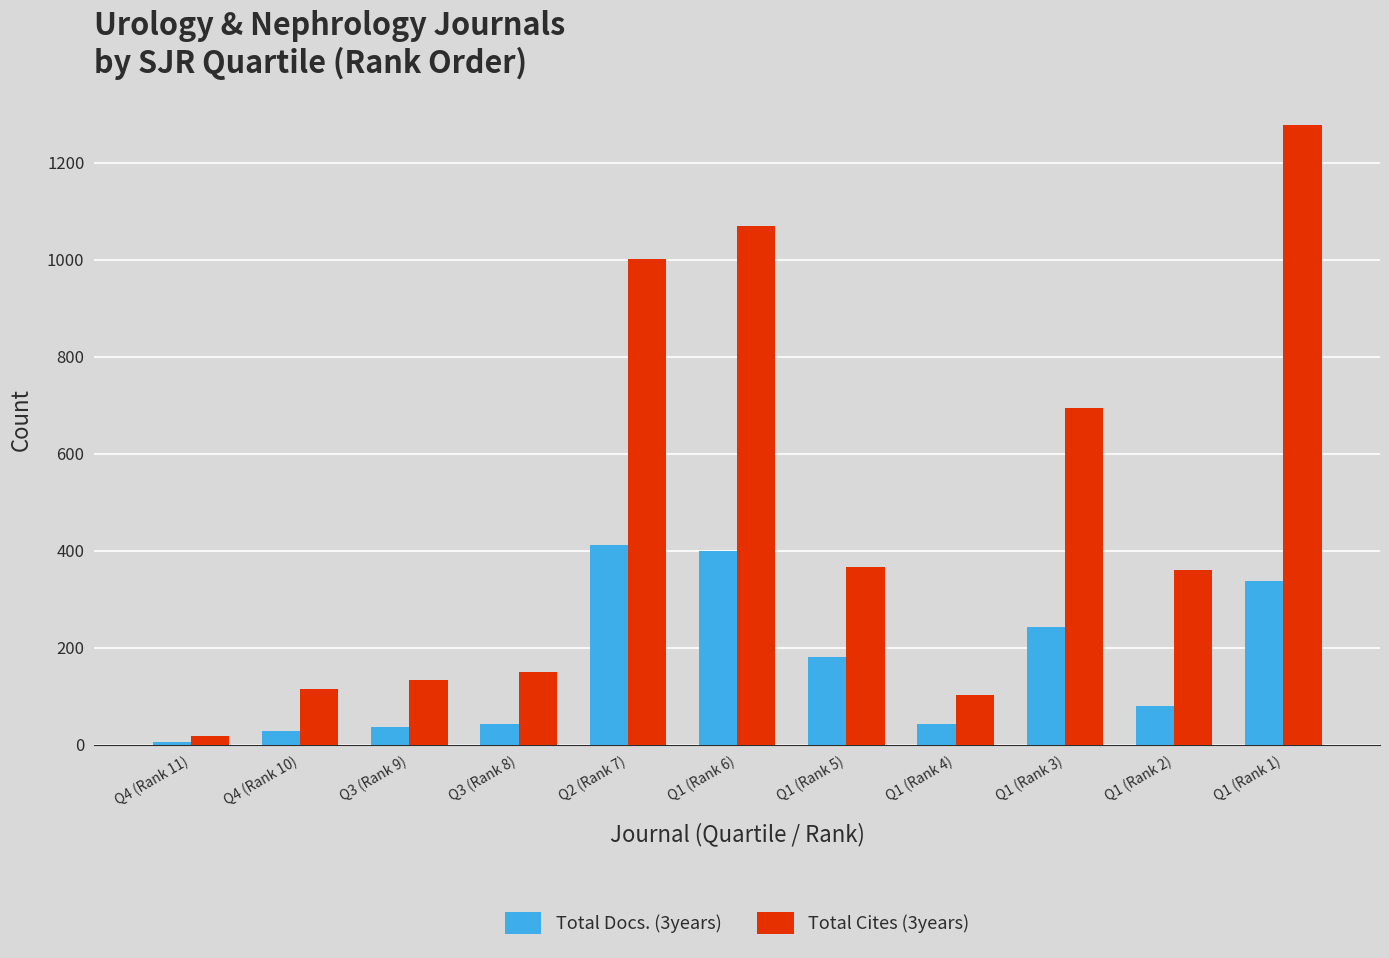

Reading left to right, extract all data points from this chart.

Total Docs. (3years): 5	29	37	43	413	399	182	43	244	81	338
Total Cites (3years): 19	116	133	150	1001	1069	367	102	695	360	1278